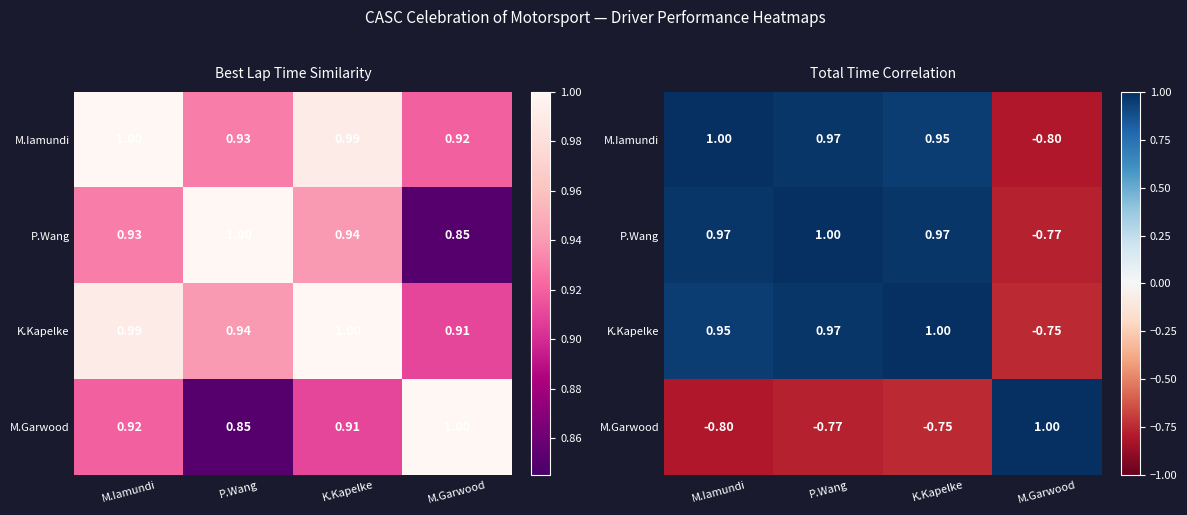

What is the sum of the M.Garwood values at K.Kapelke and P.Wang?

-1.5